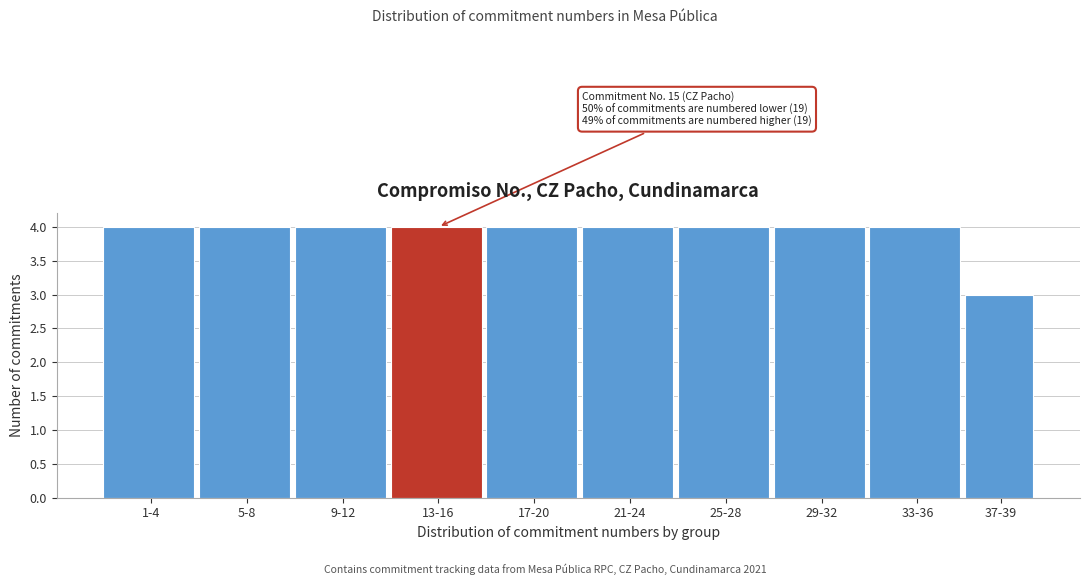

Reading right to left, transcribe all the data shown in this chart.

37-39=3	33-36=4	29-32=4	25-28=4	21-24=4	17-20=4	13-16=4	9-12=4	5-8=4	1-4=4